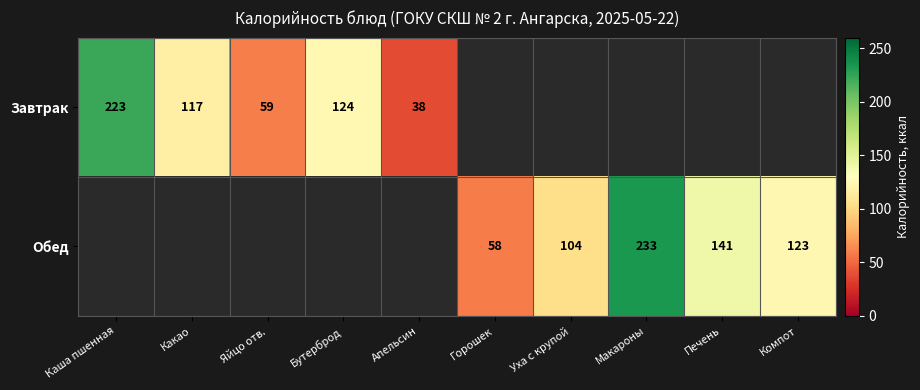

True or false: Обед has a value of 175 at Компот.

False